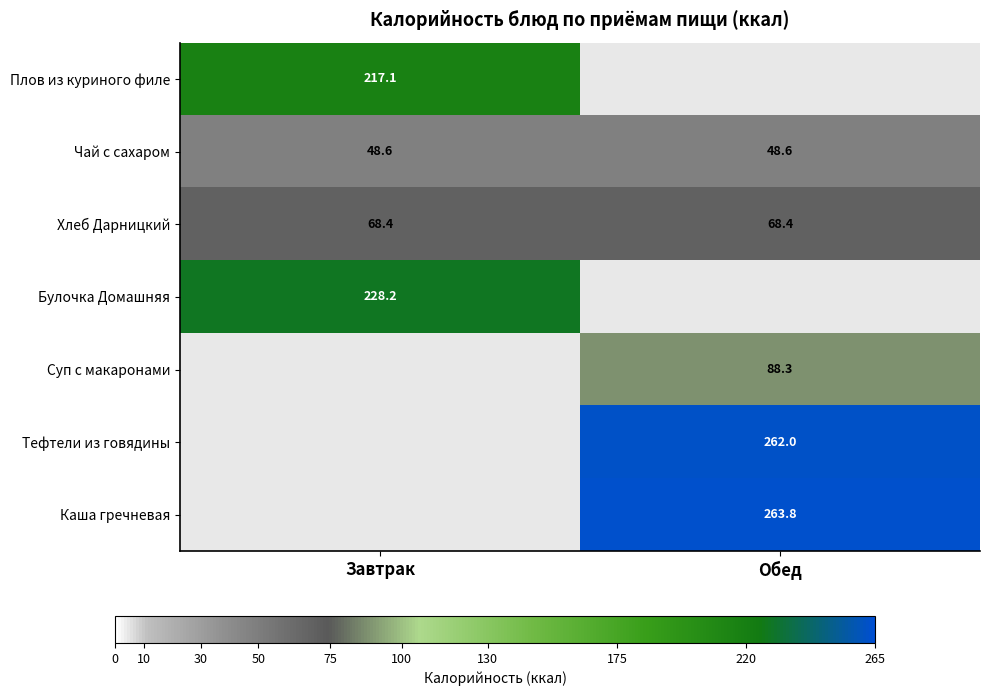

Which category has the lowest value across all series?

Завтрак